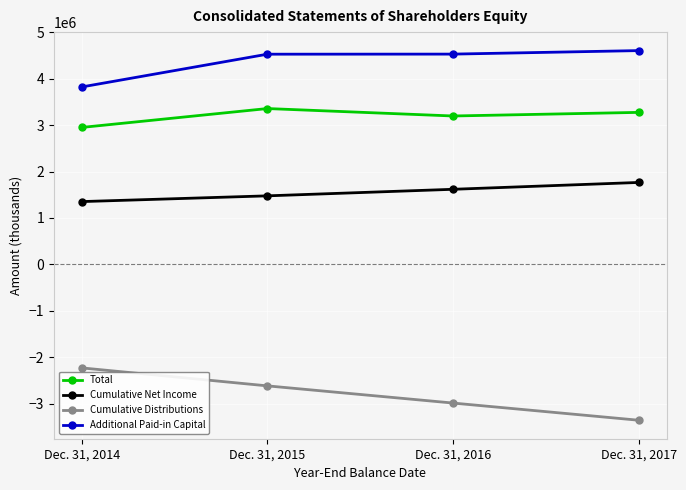

What is the difference between the maximum and second lowest values in the Cumulative Distributions series?

758214